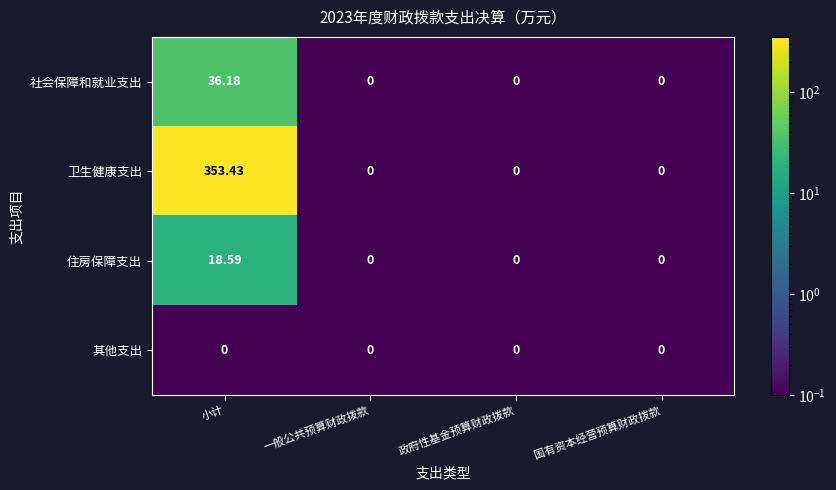

Which series changed the most between 小计 and 国有资本经营预算财政拨款?

卫生健康支出